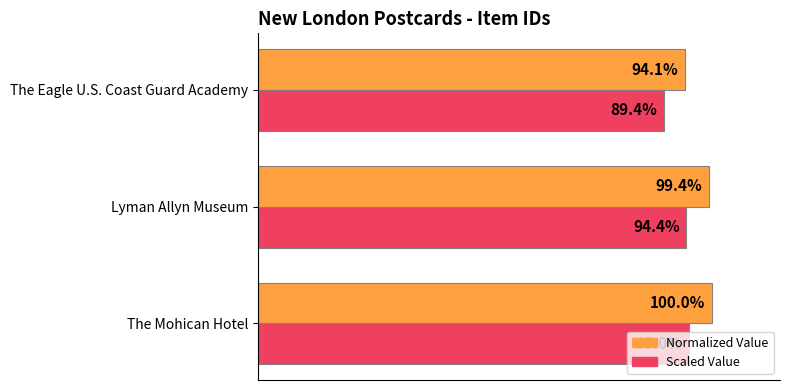

Which category has the highest value across all series?

The Mohican Hotel